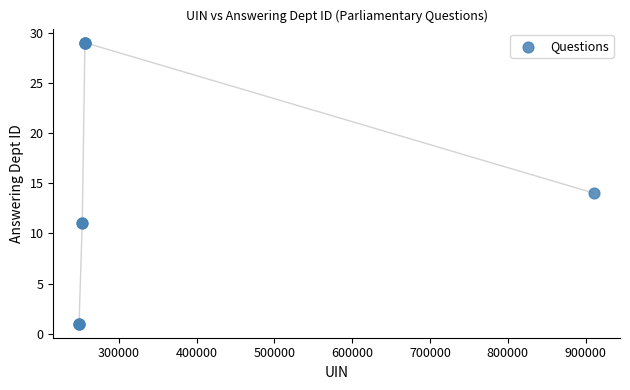

What Y value in the scatter plot is closest to 15?

14